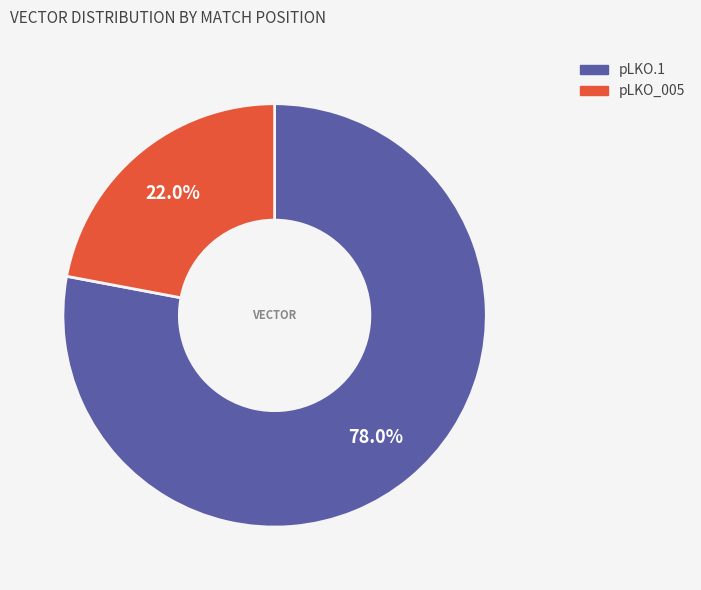

Is there any slice that represents more than half of the pie?

Yes